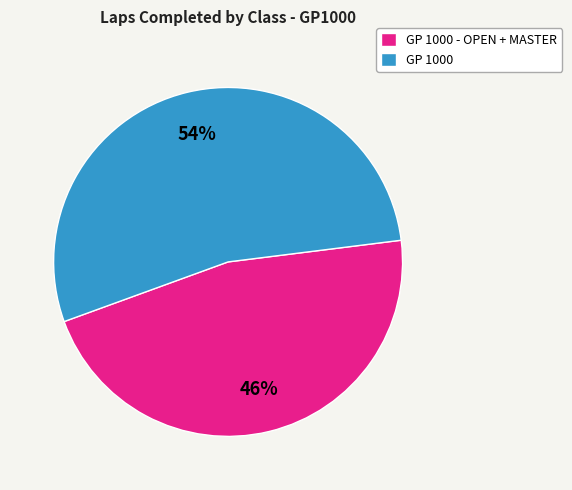

Do GP 1000 - OPEN + MASTER and GP 1000 together represent more than half of the pie?

Yes